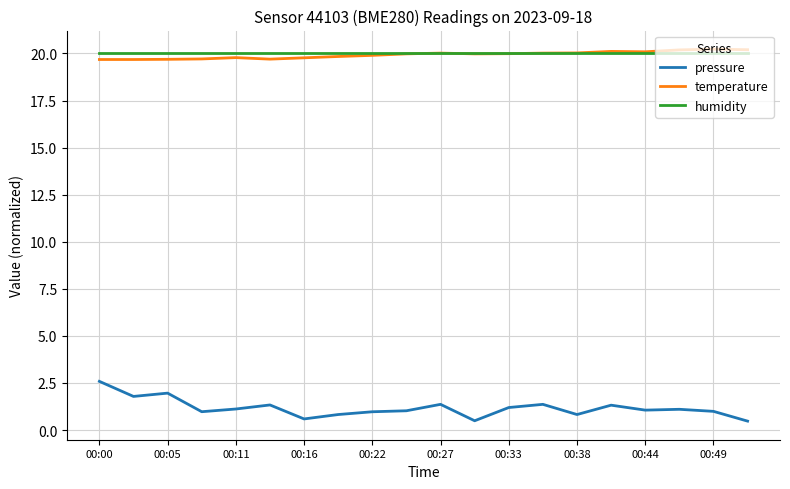

After their last crossing, which series has the higher values: temperature or humidity?

temperature